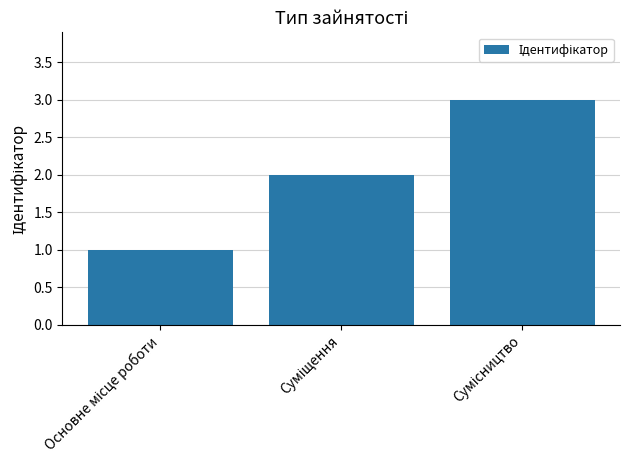

What is the maximum value shown in the chart?

3